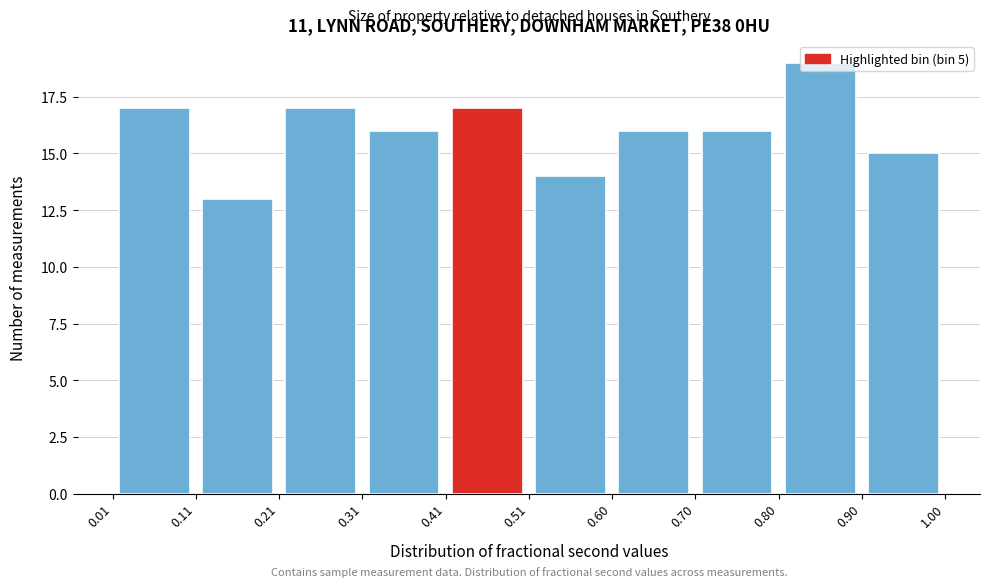

Over which range of the x-axis is the bar tallest?

0.80 to 0.90